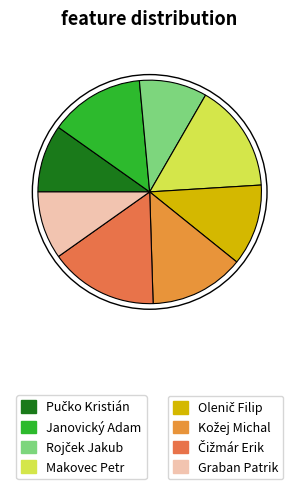

How many slices are in this pie chart?

8